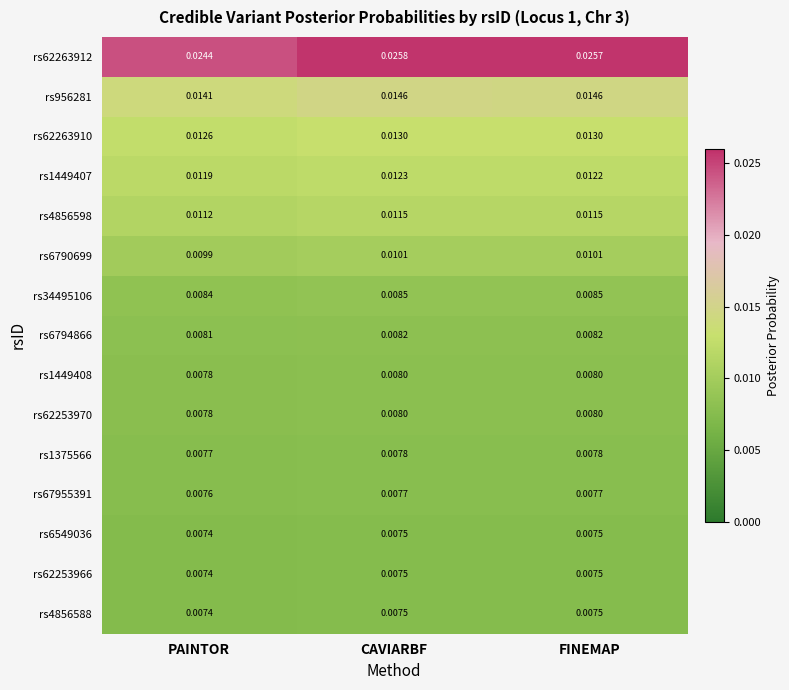

Count the number of data series in this chart.

15